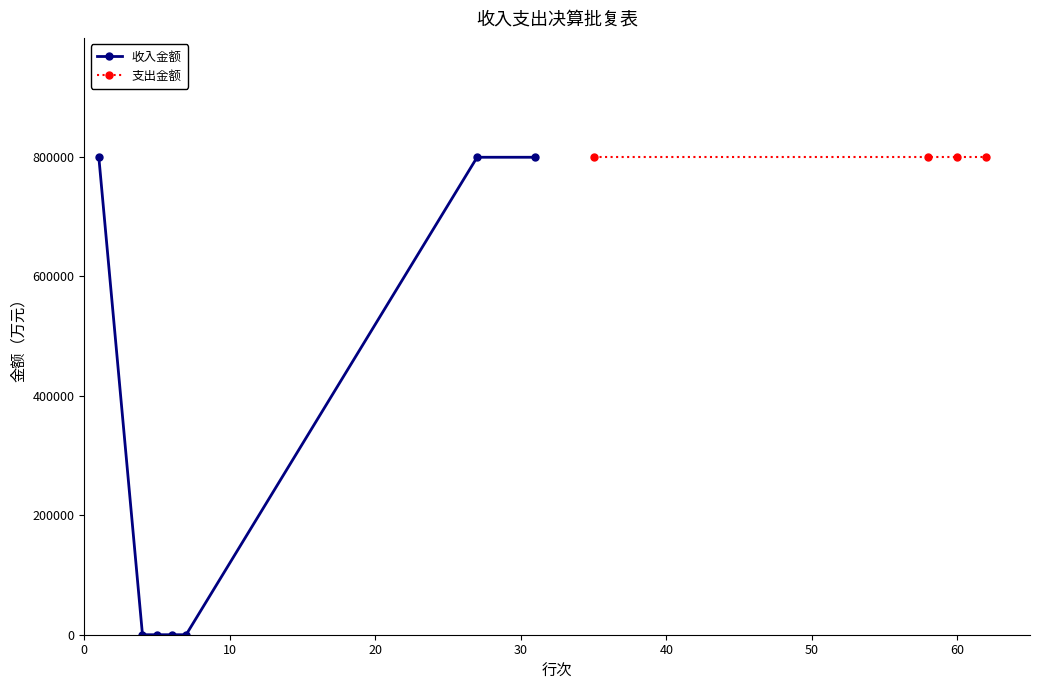

Does the chart have visible grid lines?

No